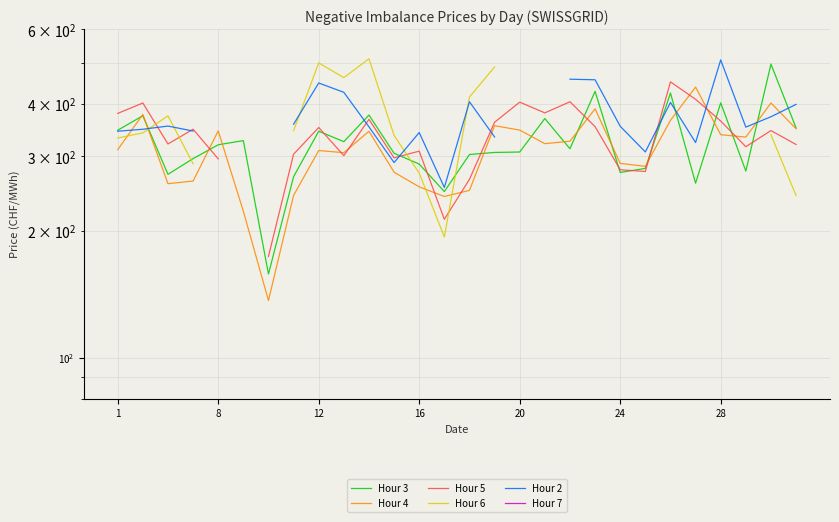

At 12, list the series in order from largest to smallest.

Hour 6, Hour 2, Hour 3, Hour 7, Hour 5, Hour 4